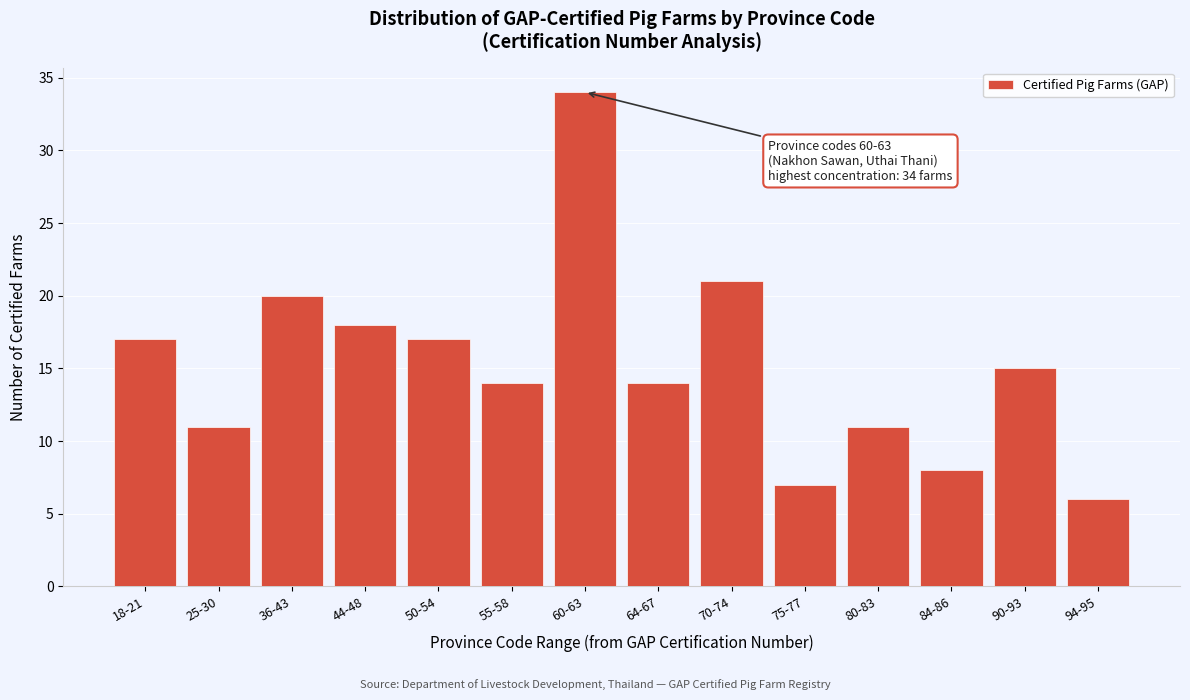

Reading left to right, list all the values displayed in this chart.

17	11	20	18	17	14	34	14	21	7	11	8	15	6